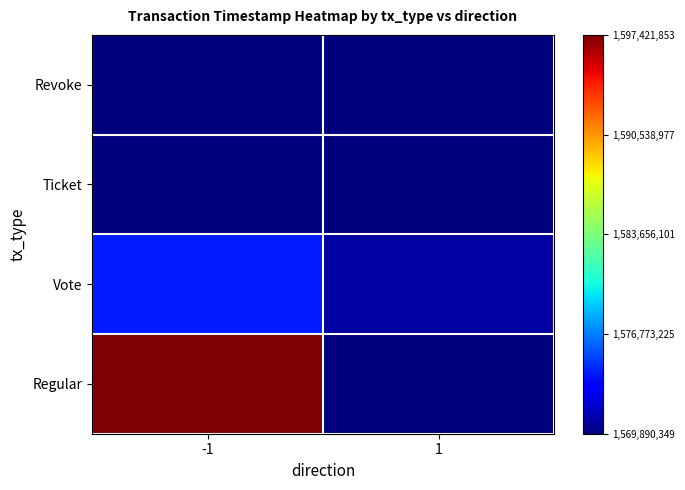

What is the maximum value shown in the chart?

1.0